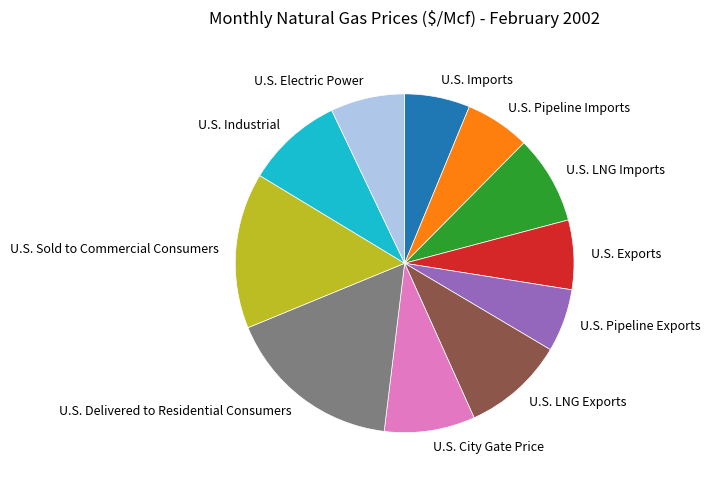

Is it true that U.S. LNG Imports is 23% of the pie?

False